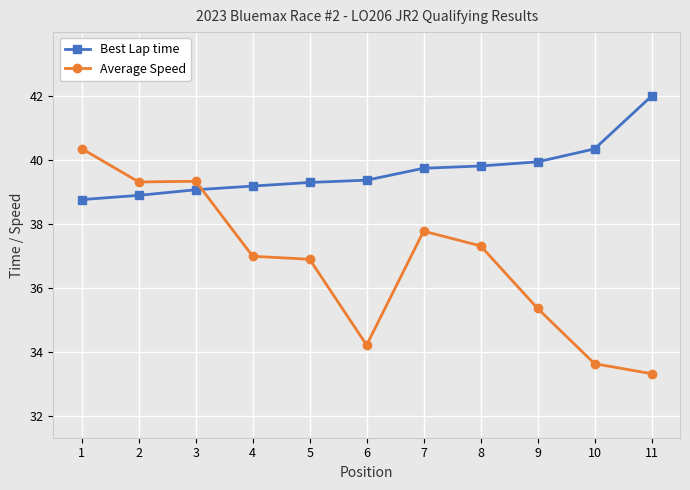

At which category is the sum across all series the highest?

1